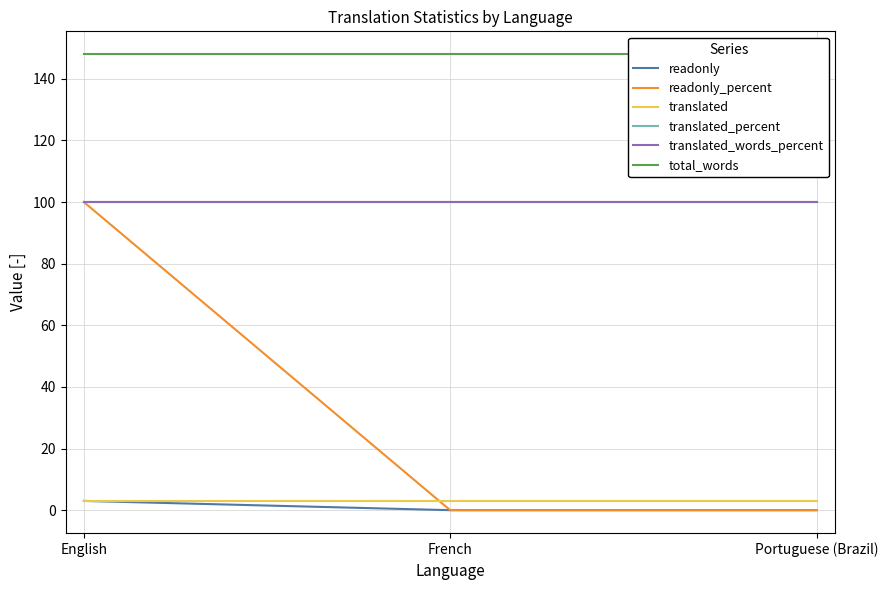

At Portuguese (Brazil), list the series in order from largest to smallest.

total_words, translated_percent, translated_words_percent, translated, readonly, readonly_percent